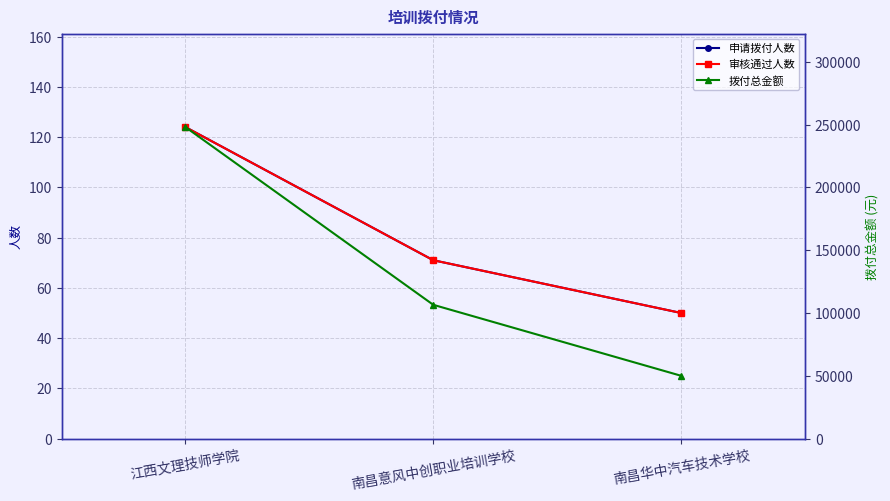

Count the number of categories in the chart.

3